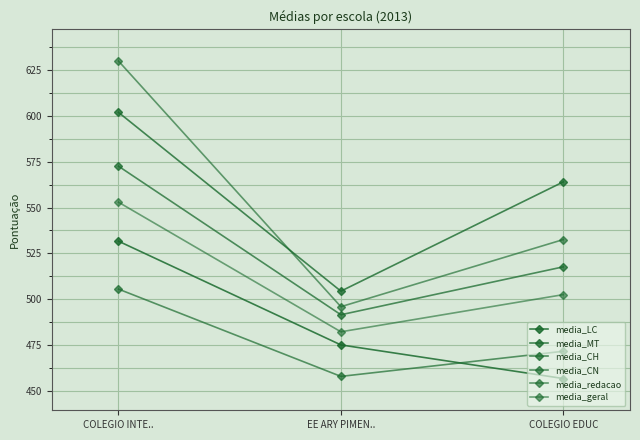

Where does the media_CH series first go above 517?

COLEGIO INTE..